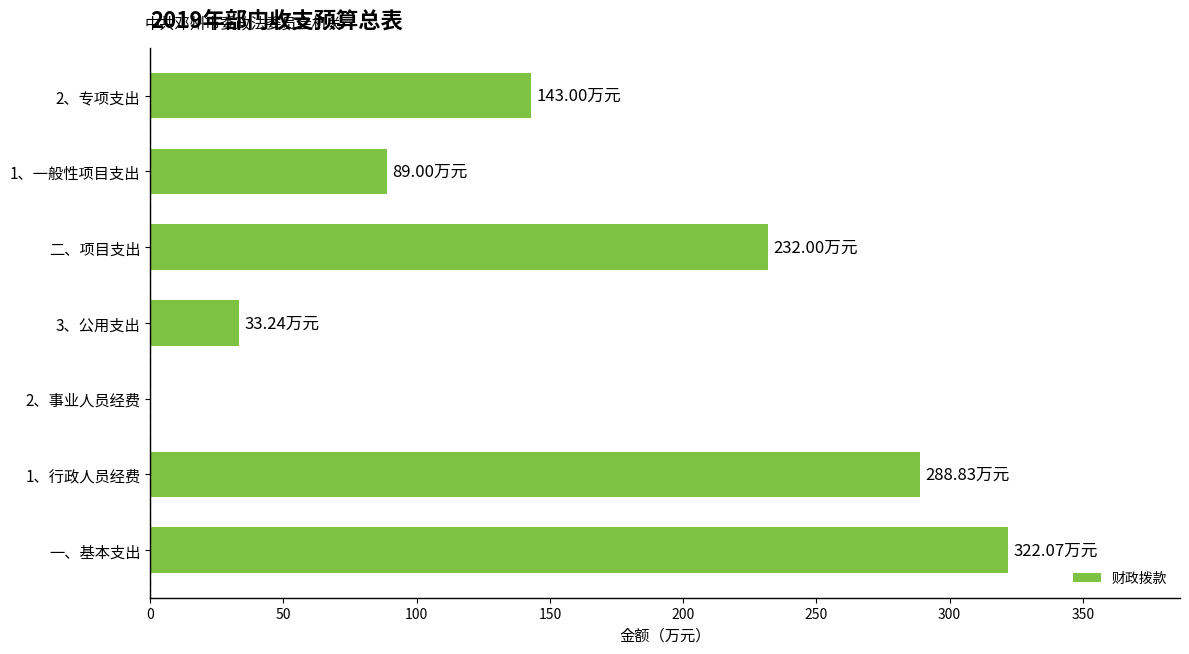

What is the change in value from 二、项目支出 to 2、专项支出?

-89.0